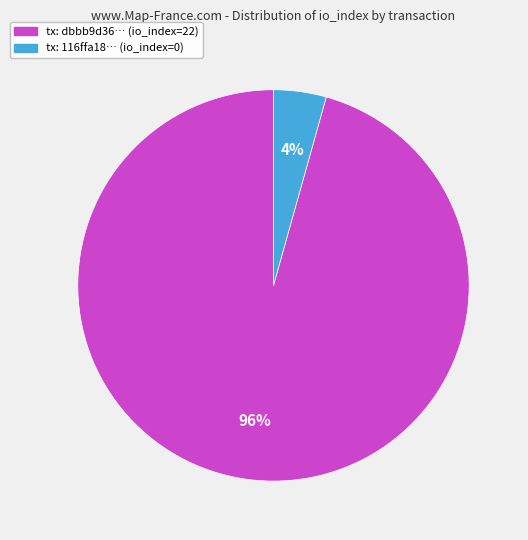

Is there any slice that represents more than half of the pie?

Yes